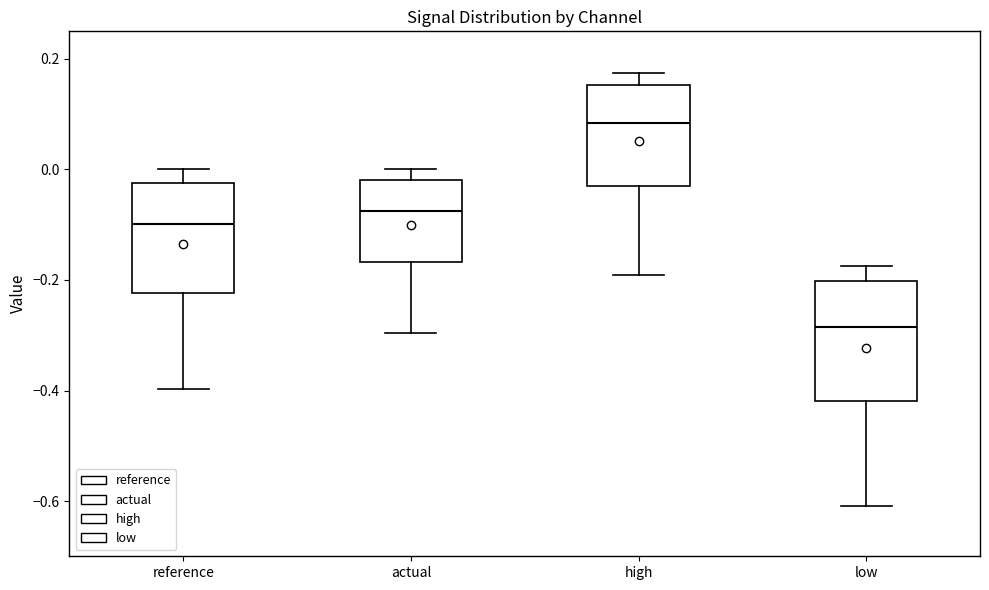

Reading left to right, read every box against the y-axis: the position of its median line, the range the box covers, and the ends of its whiskers. The values are not printed on the chart, so give them approximately, as read against the axis.

reference: median -0.10, box -0.22 to -0.02, whiskers -0.40 to 0.00
actual: median -0.08, box -0.16 to -0.02, whiskers -0.30 to 0.00
high: median 0.08, box -0.02 to 0.16, whiskers -0.20 to 0.18
low: median -0.28, box -0.42 to -0.20, whiskers -0.60 to -0.18